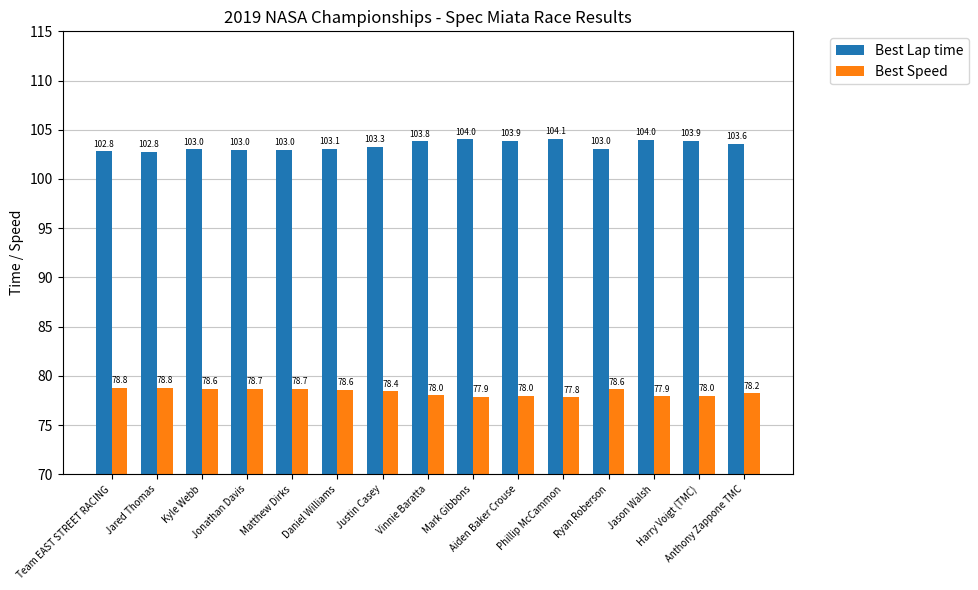

Which series has the largest total across all categories?

Best Lap time